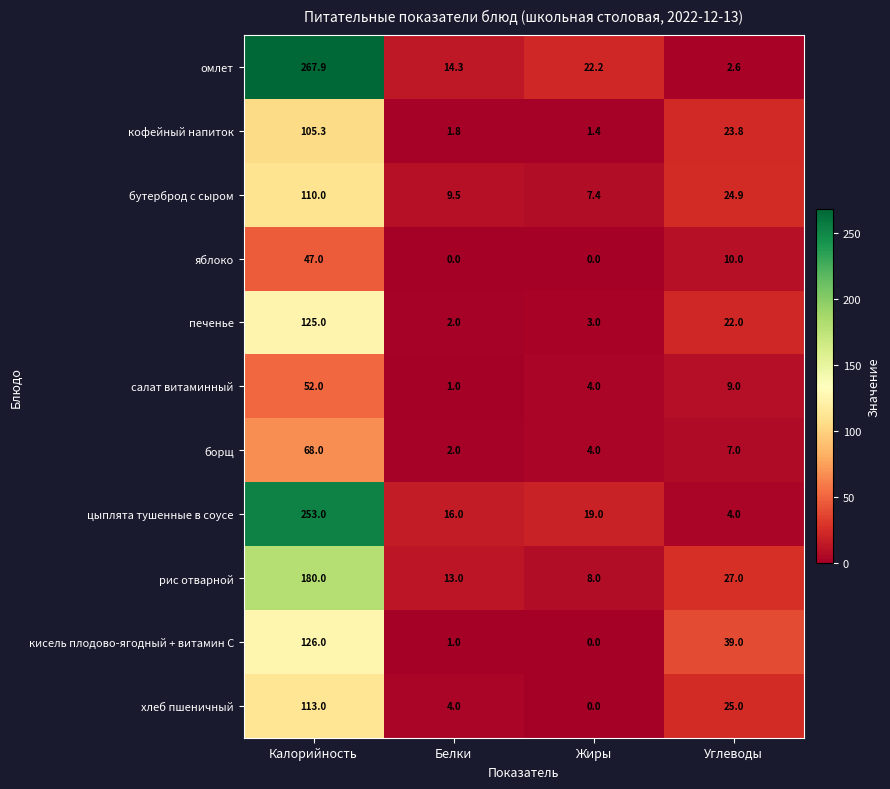

What is the sum of the бутерброд с сыром values at Калорийность and Углеводы?

134.9